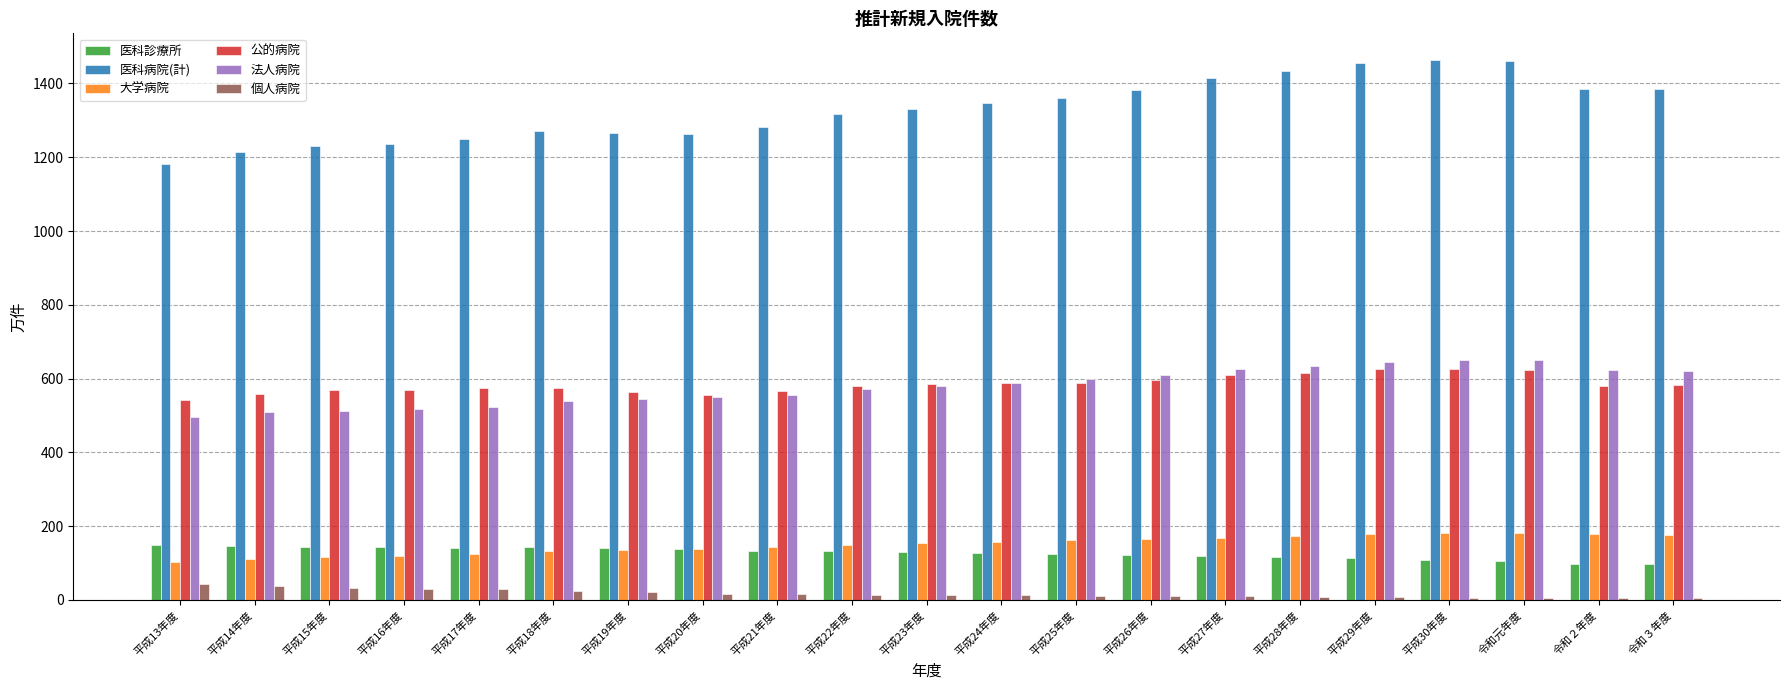

What is the greatest value displayed?

1462.6